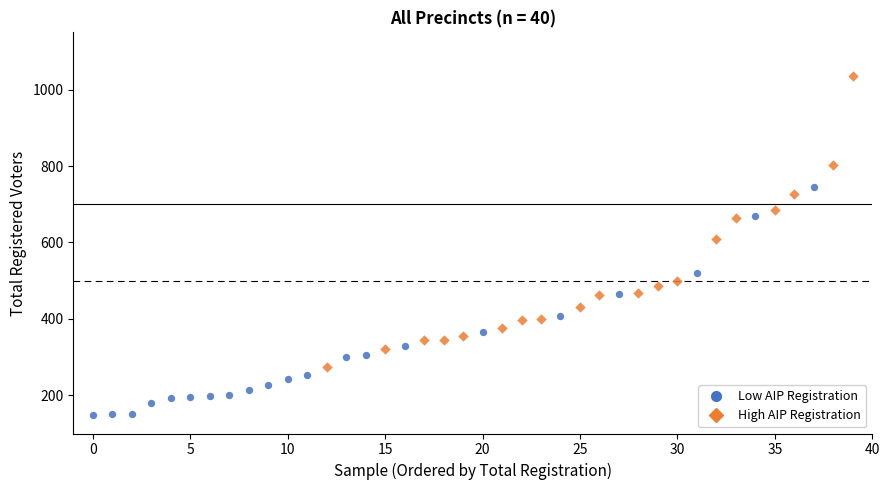

Which series reaches the minimum Y coordinate?

Low AIP Registration